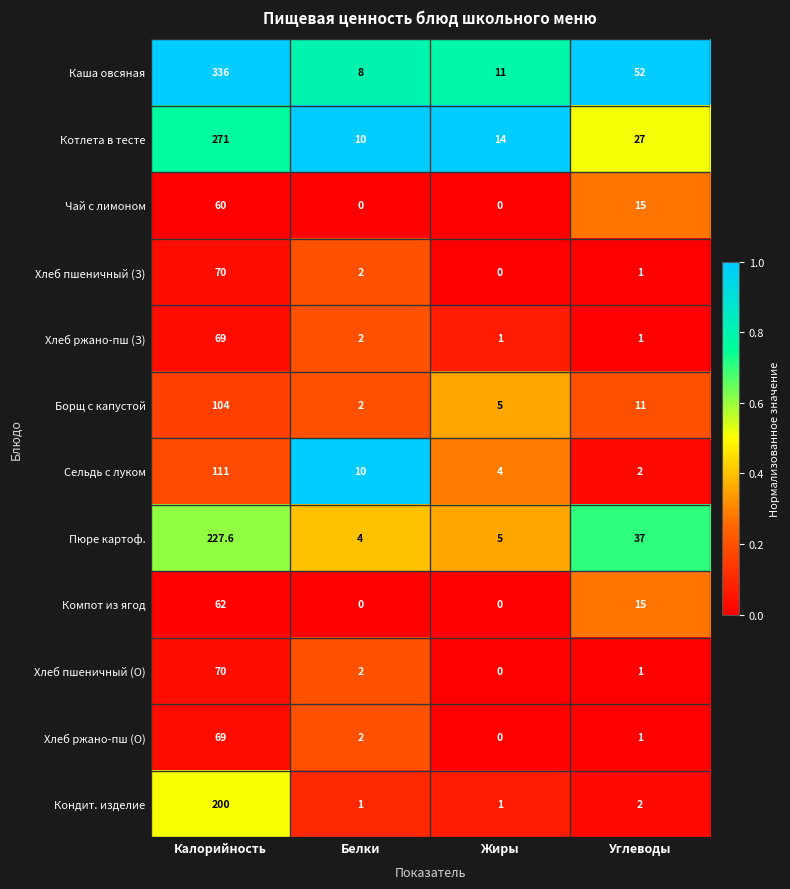

How many values in the Хлеб ржано-пш (З) series are below 2?

2